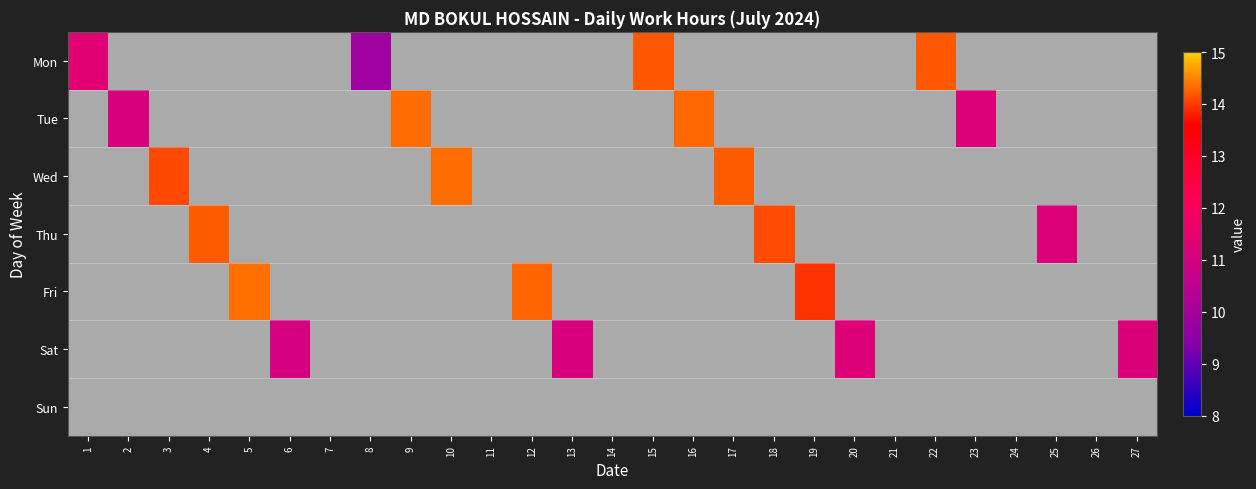

Between 3 and 21, which series saw the biggest shift?

Wed